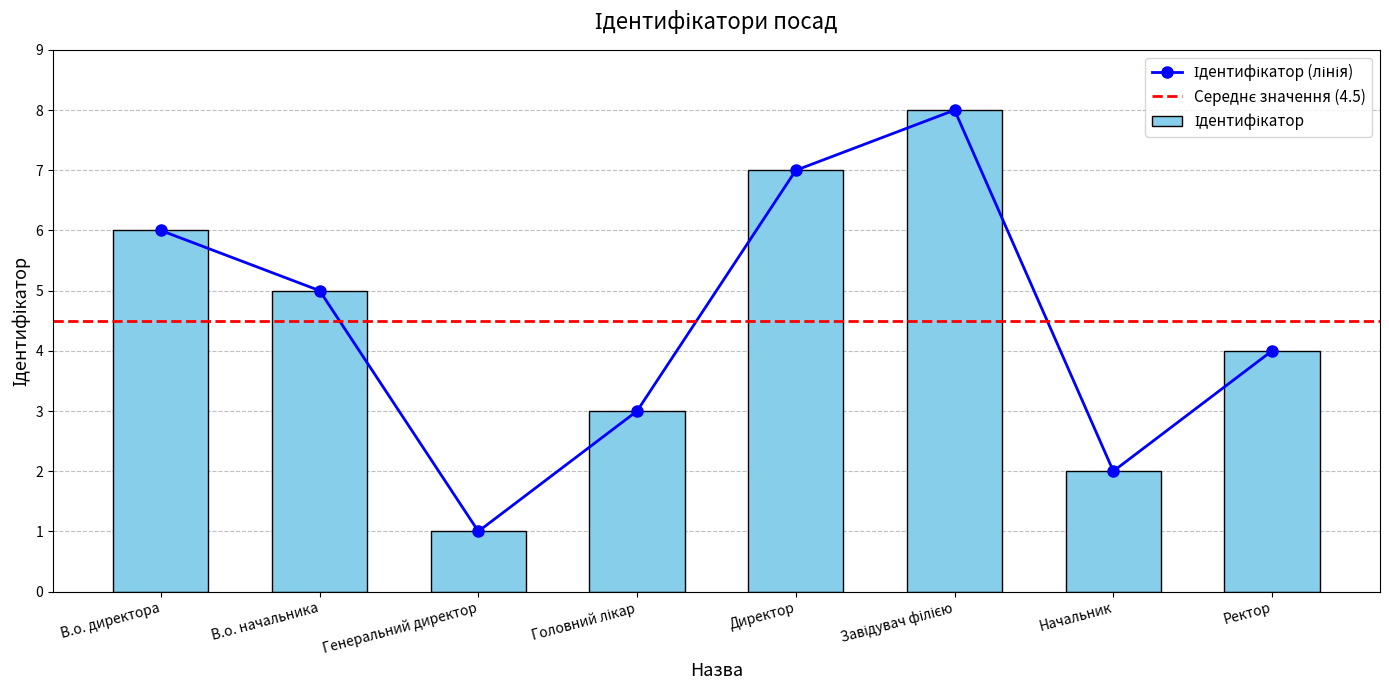

What value does the data have at Директор?

7